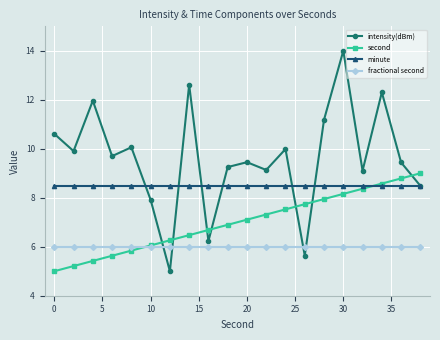

What is the minimum value for second?

5.0